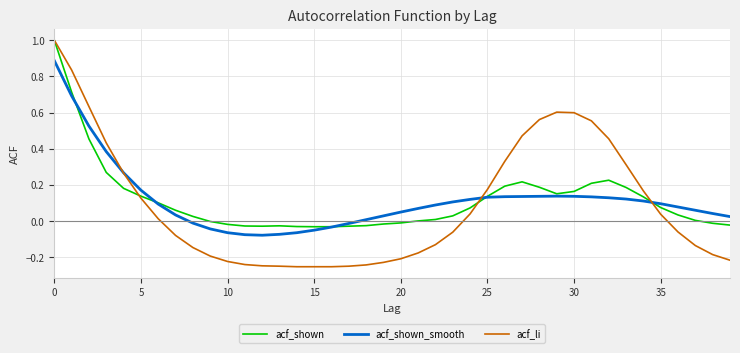

What is the maximum value for acf_shown?

1.0